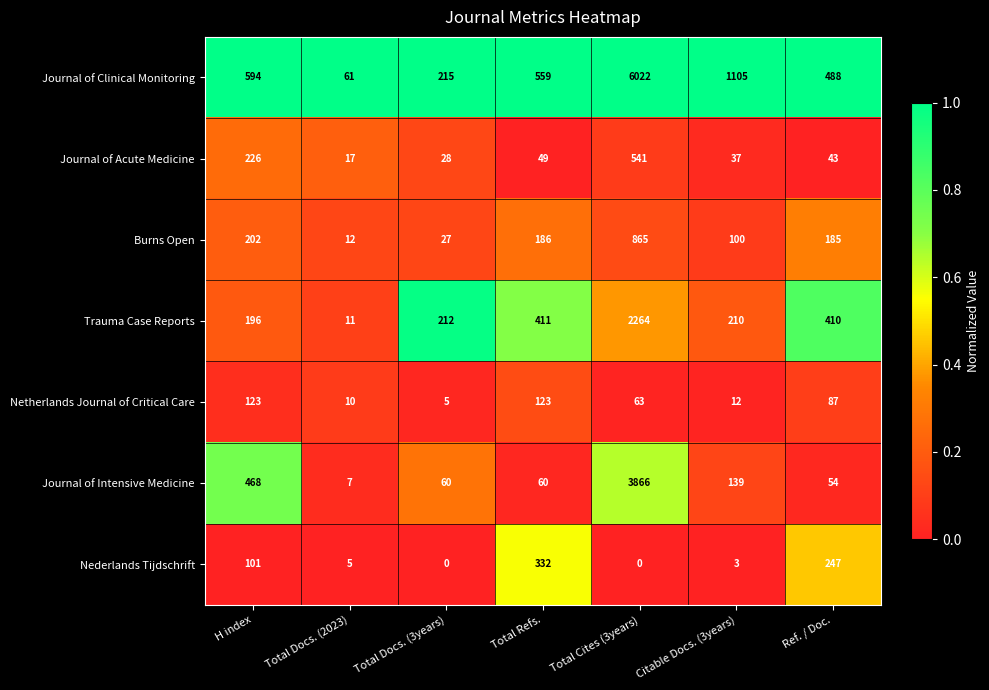

What is the maximum value for Netherlands Journal of Critical Care?

123